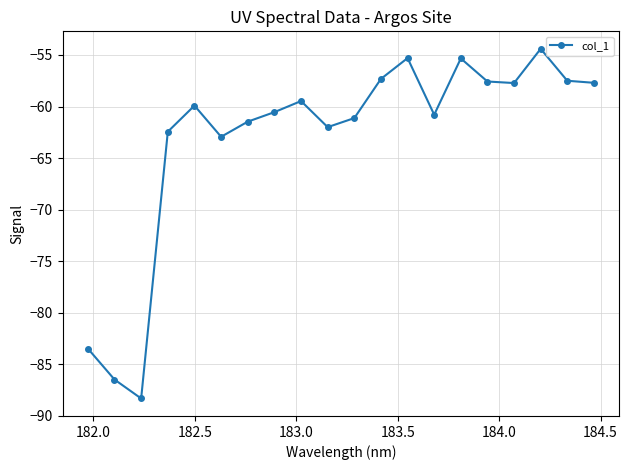

What is the value of the 11th point from the left?

-61.1